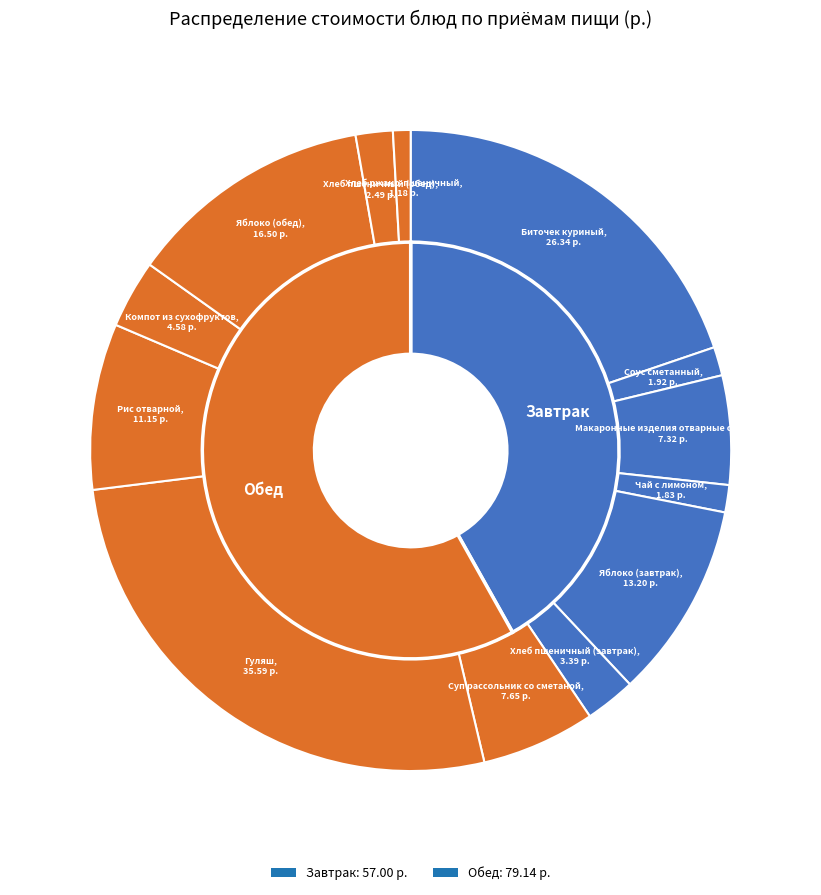

True or false: Хлеб пшеничный (завтрак) accounts for 3% of the total.

True